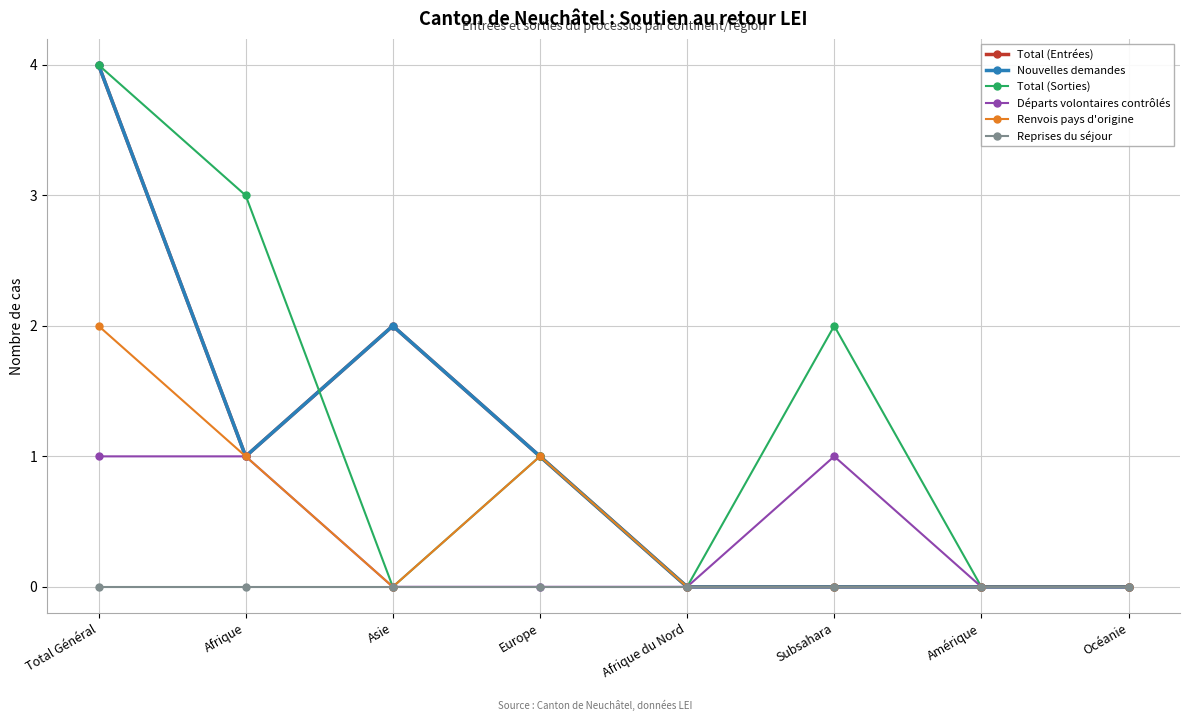

Does the chart have visible grid lines?

Yes